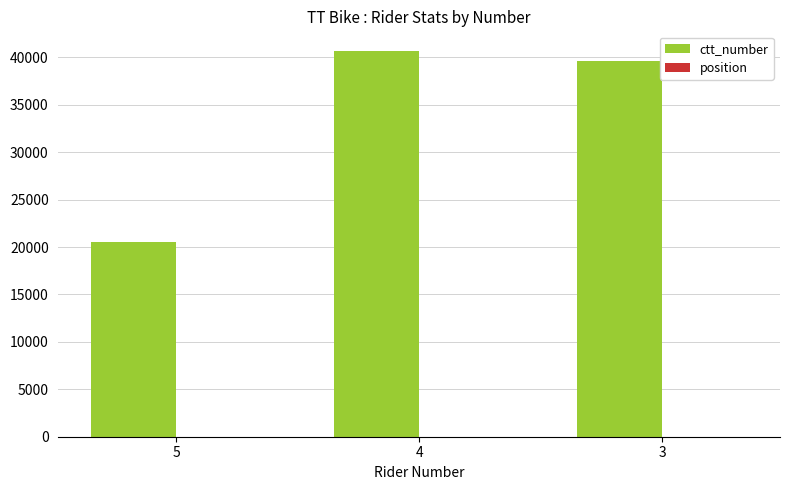

How many distinct data groups are displayed?

2